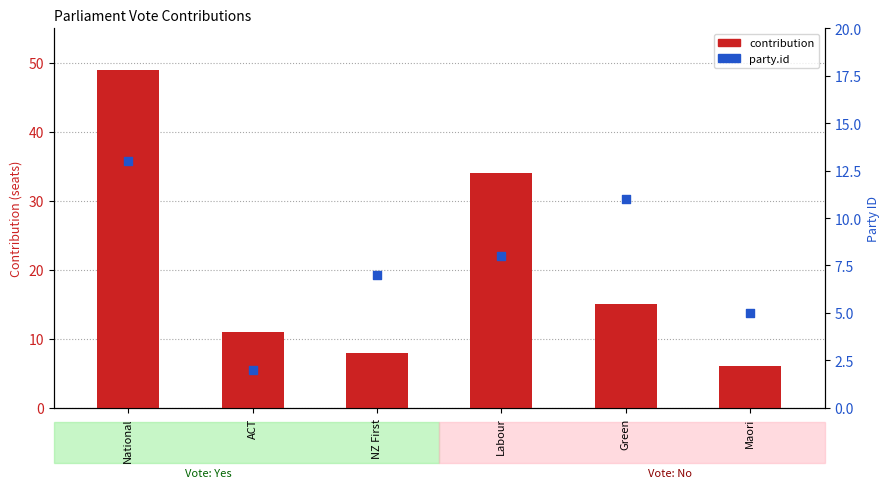

At how many categories does at least one series exceed 40?

1